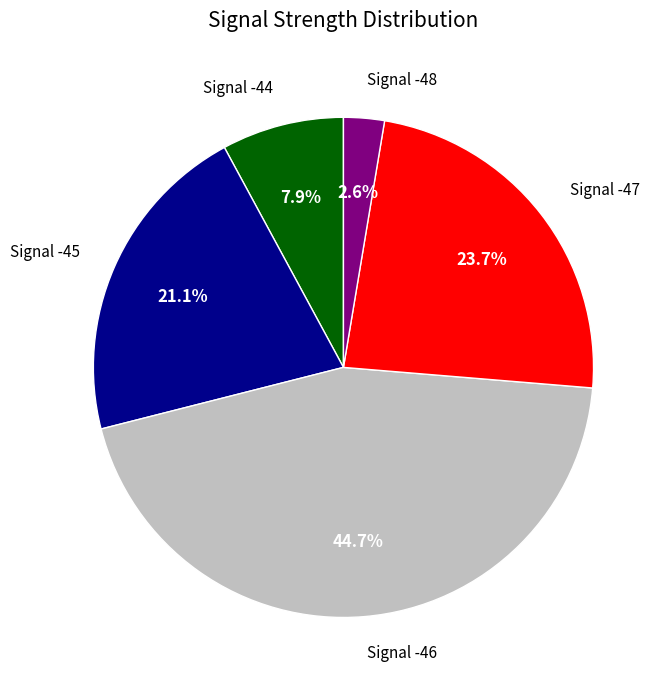

Is there any slice that represents more than half of the pie?

No